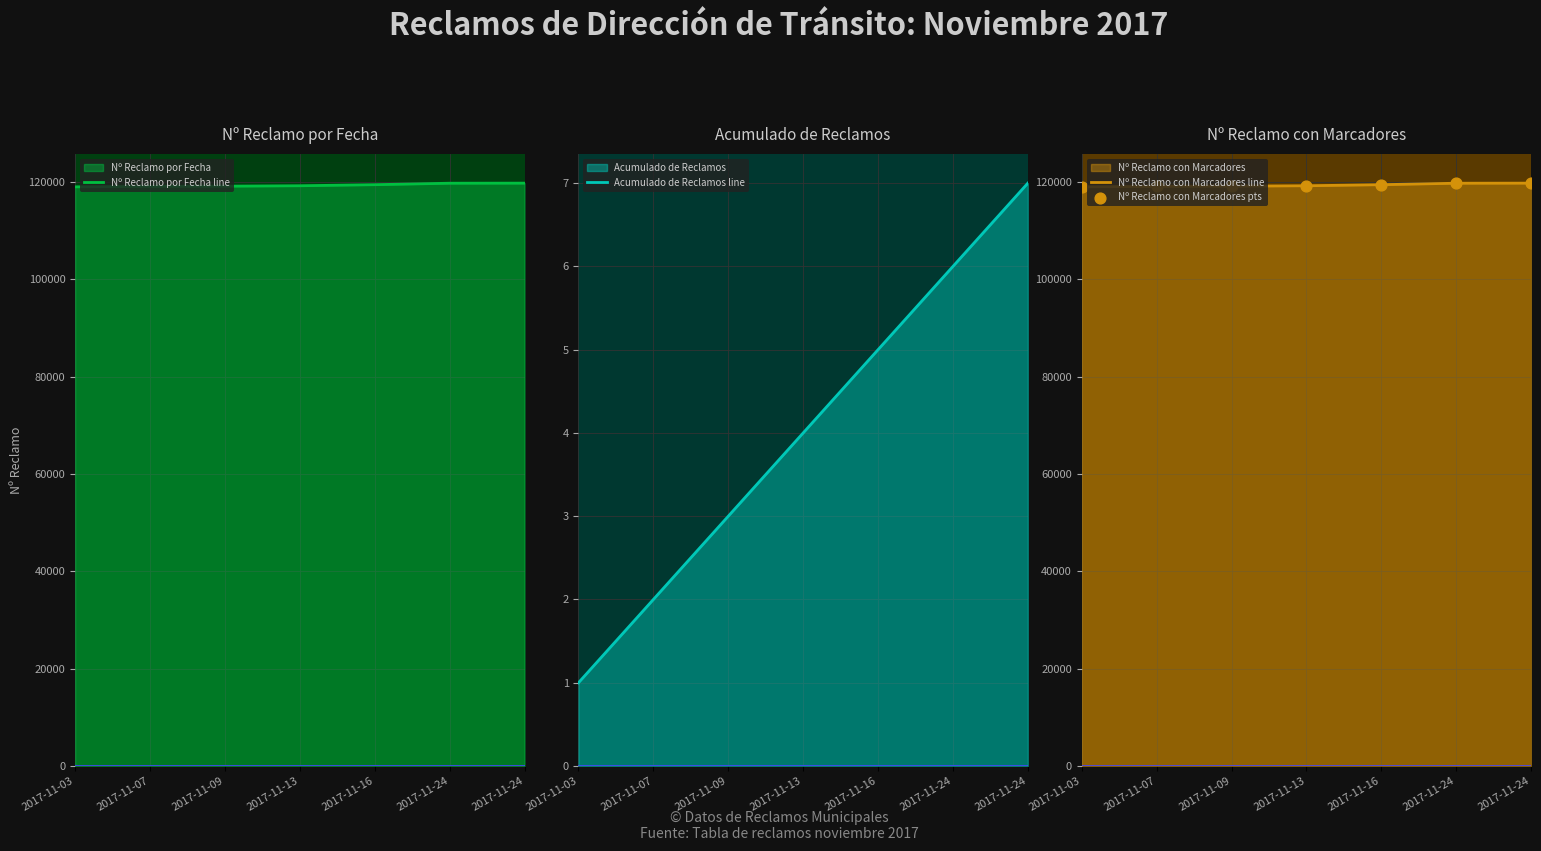

What are all the series names shown in the legend?

Nº Reclamo por Fecha line, Acumulado de Reclamos line, Nº Reclamo con Marcadores line, Nº Reclamo con Marcadores pts